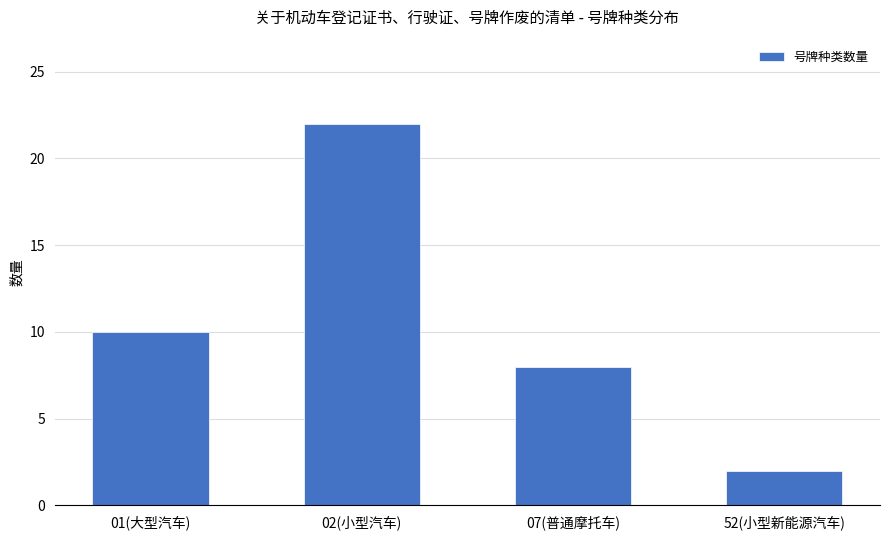

List the labels in order of value, smallest first.

52(小型新能源汽车), 07(普通摩托车), 01(大型汽车), 02(小型汽车)